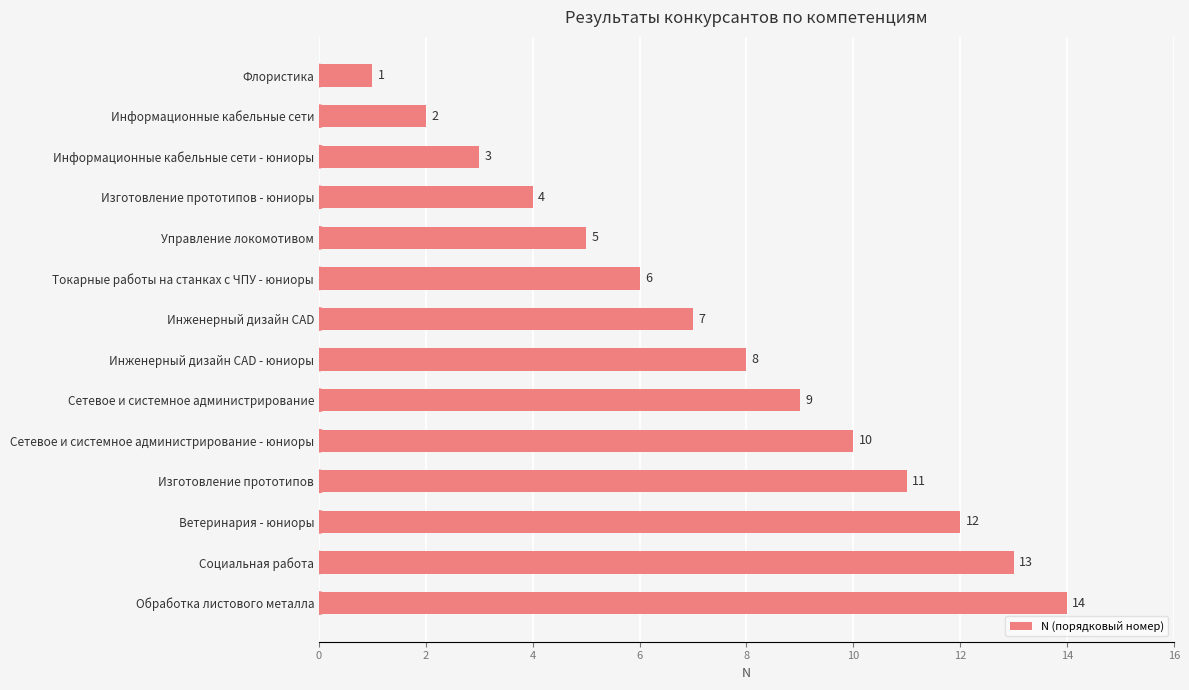

Is it true that the value at Флористика is 1?

True